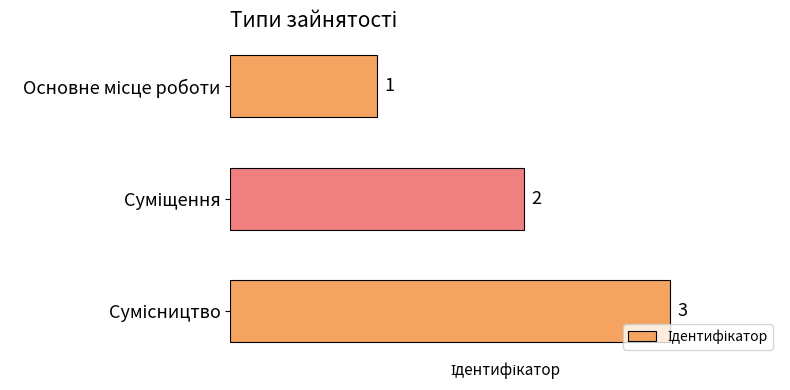

What is the sum of all values?

6